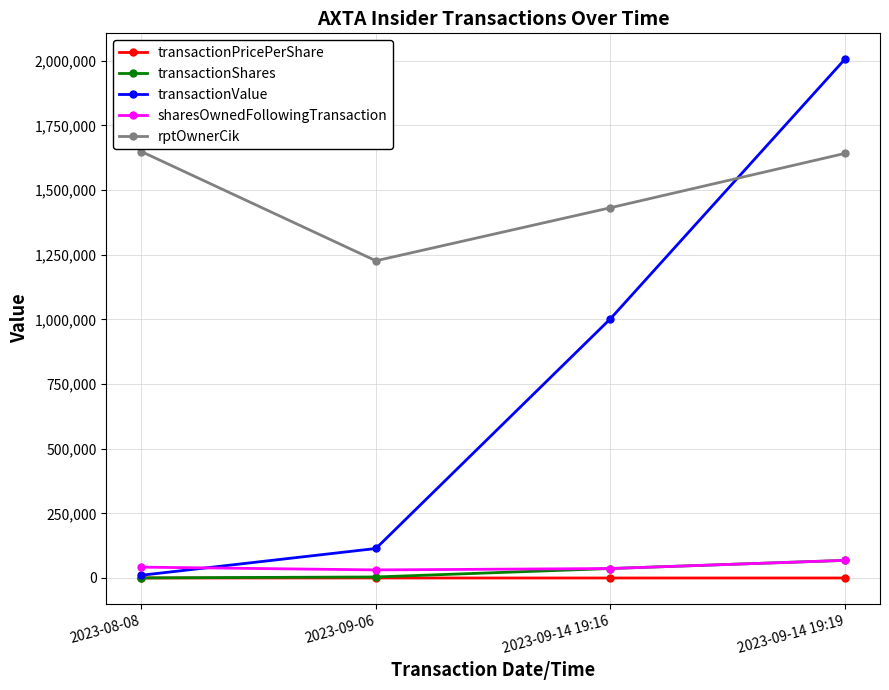

What is the maximum value shown in the chart?

2005824.0